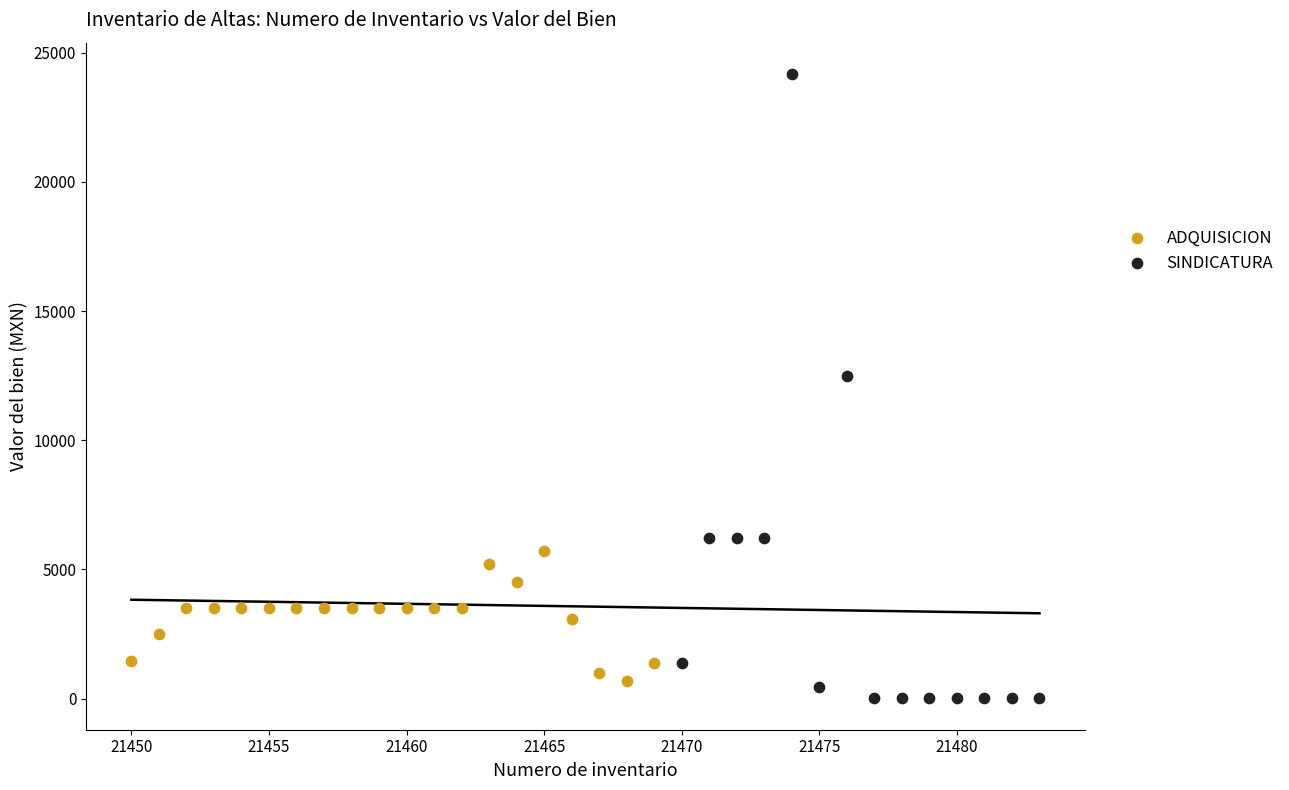

Which series has the largest Y range (max minus min)?

SINDICATURA